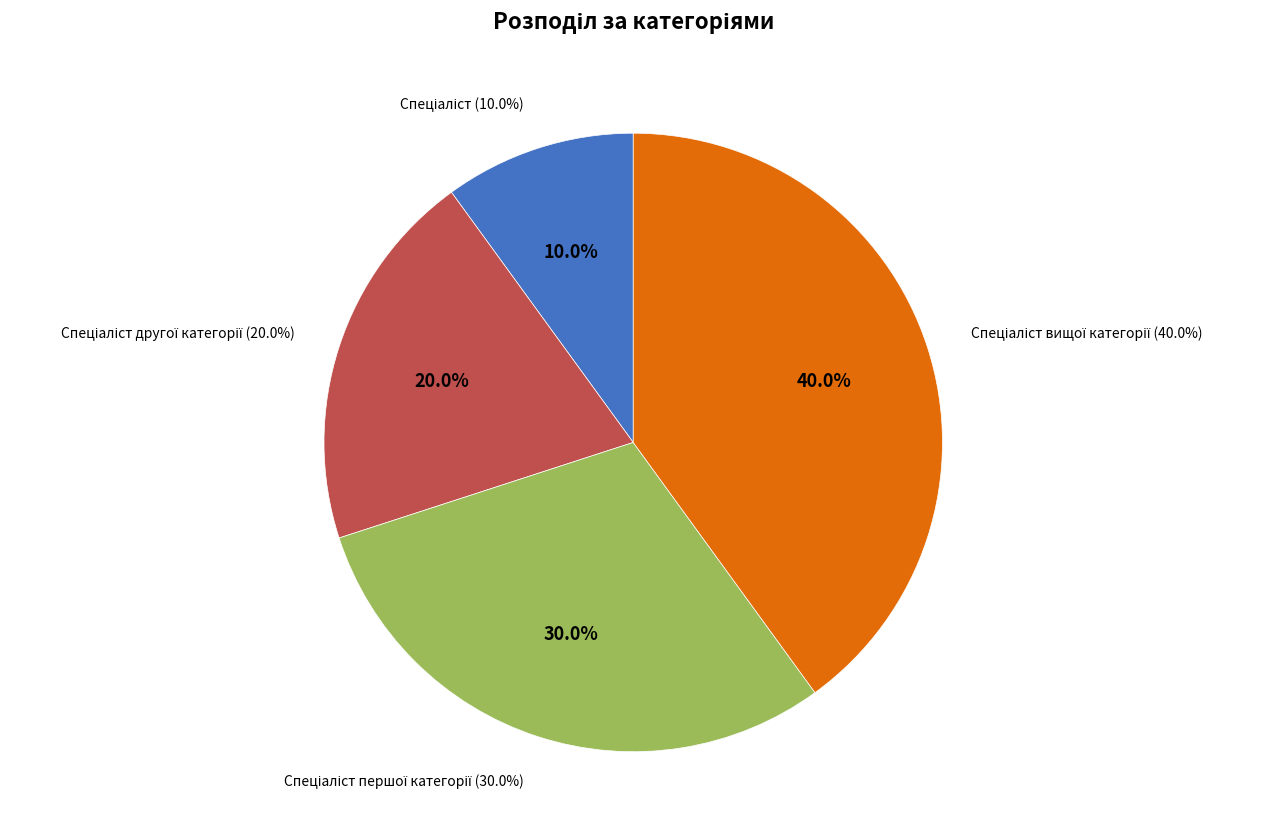

True or false: Спеціаліст accounts for 10% of the total.

True